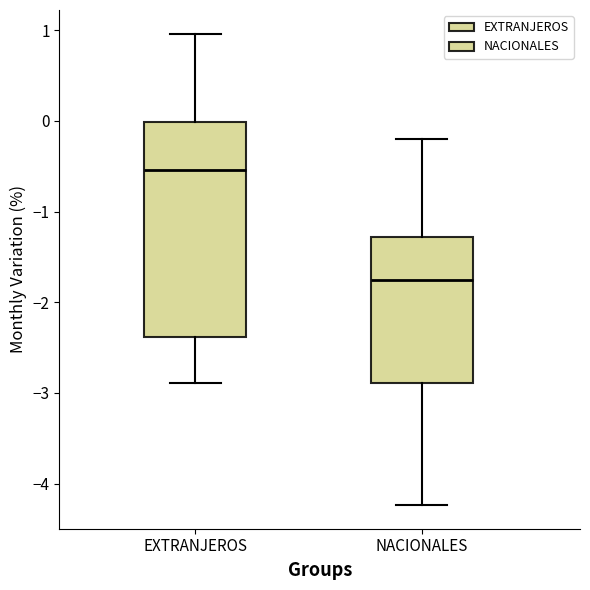

Which box is the tallest, from its lower edge to its upper edge?

EXTRANJEROS